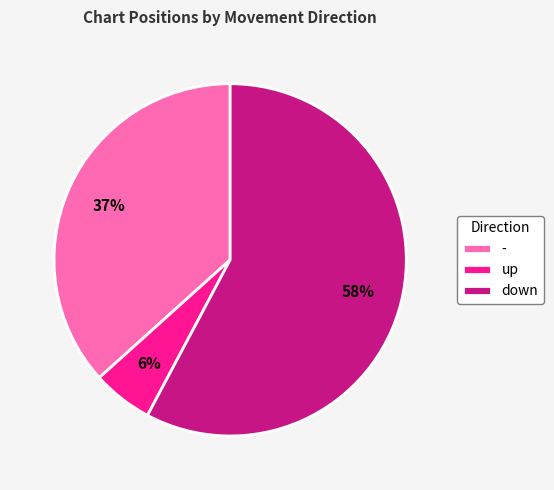

To the nearest percent, what is the combined percentage of - and down?

94%